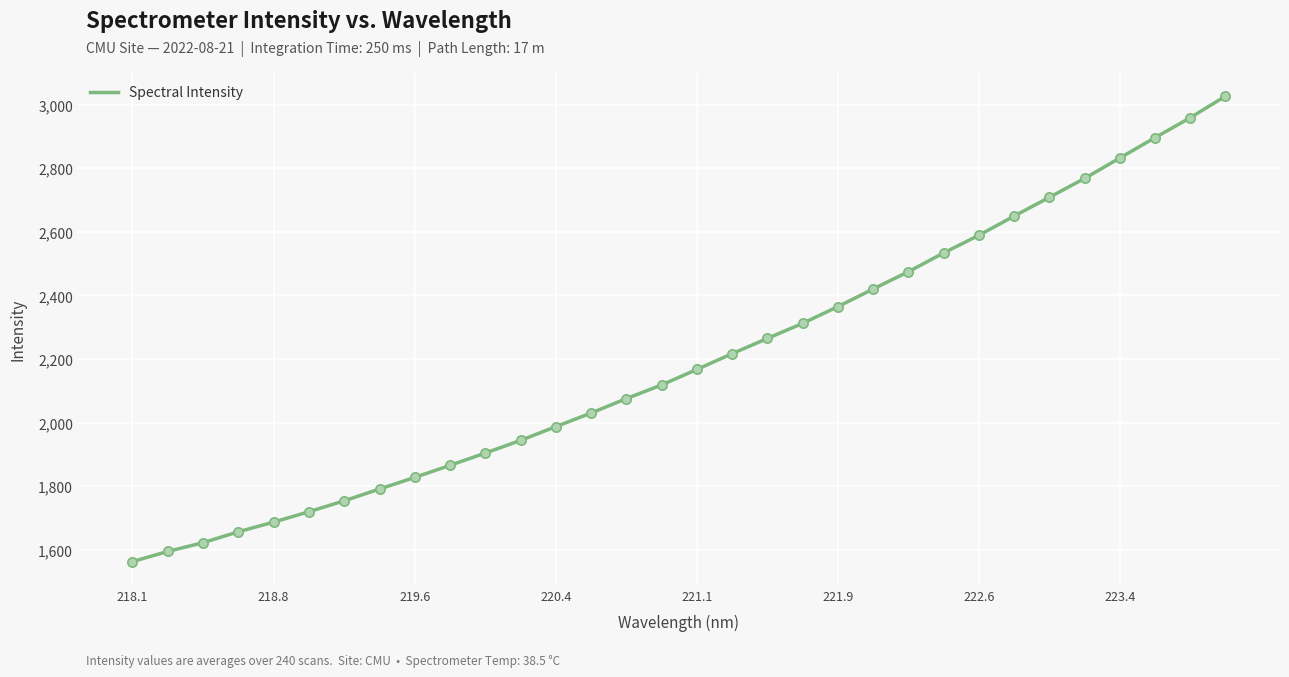

What is the difference between the maximum and minimum values?

1463.5